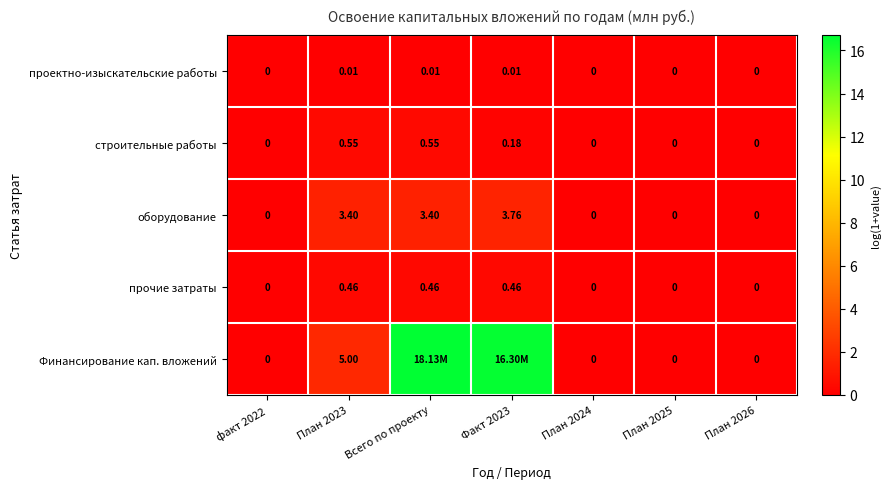

At which category is the sum across all series the highest?

Всего по проекту